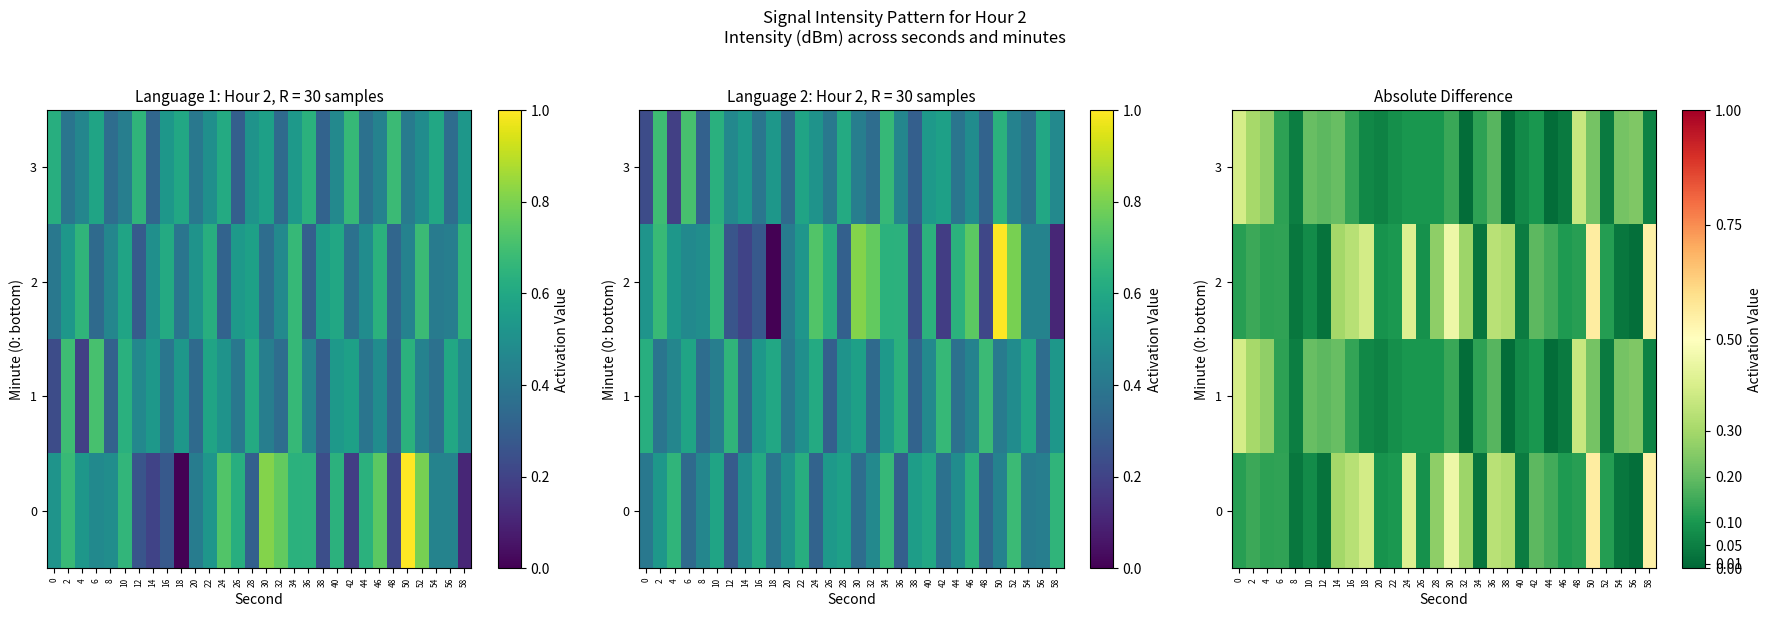

List the series in order of their peak value, highest first.

0, 2, 1, 3